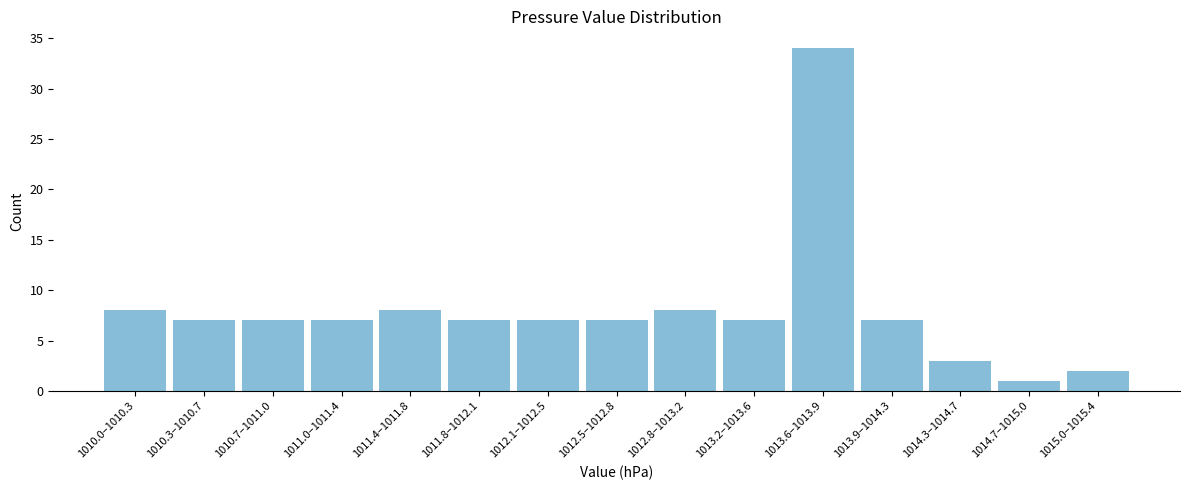

Reading left to right, list all the values displayed in this chart.

1010.0–1010.3=8	1010.3–1010.7=7	1010.7–1011.0=7	1011.0–1011.4=7	1011.4–1011.8=8	1011.8–1012.1=7	1012.1–1012.5=7	1012.5–1012.8=7	1012.8–1013.2=8	1013.2–1013.6=7	1013.6–1013.9=34	1013.9–1014.3=7	1014.3–1014.7=3	1014.7–1015.0=1	1015.0–1015.4=2